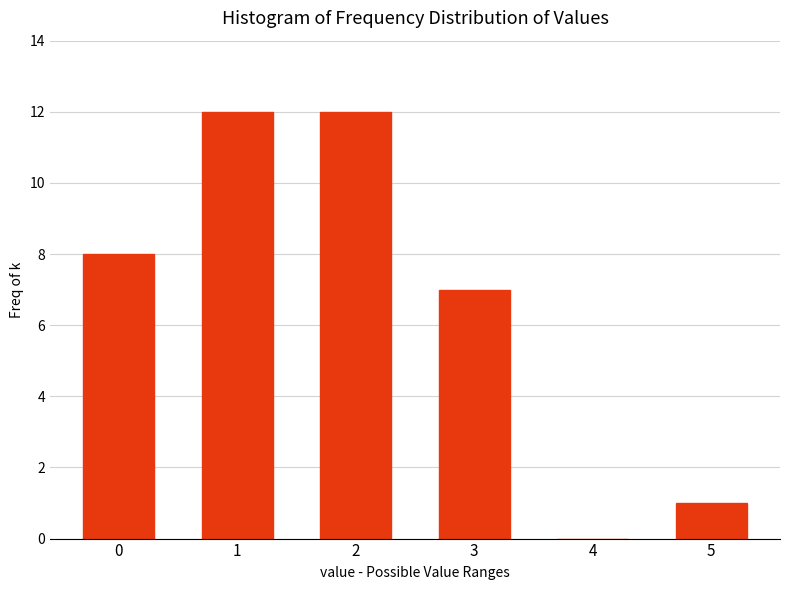

Reading left to right, transcribe all the data shown in this chart.

0=8	1=12	2=12	3=7	4=0	5=1